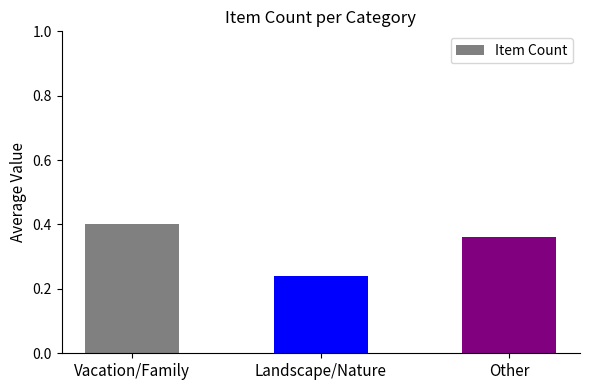

What is the change in value from Vacation/Family to Landscape/Nature?

-0.2